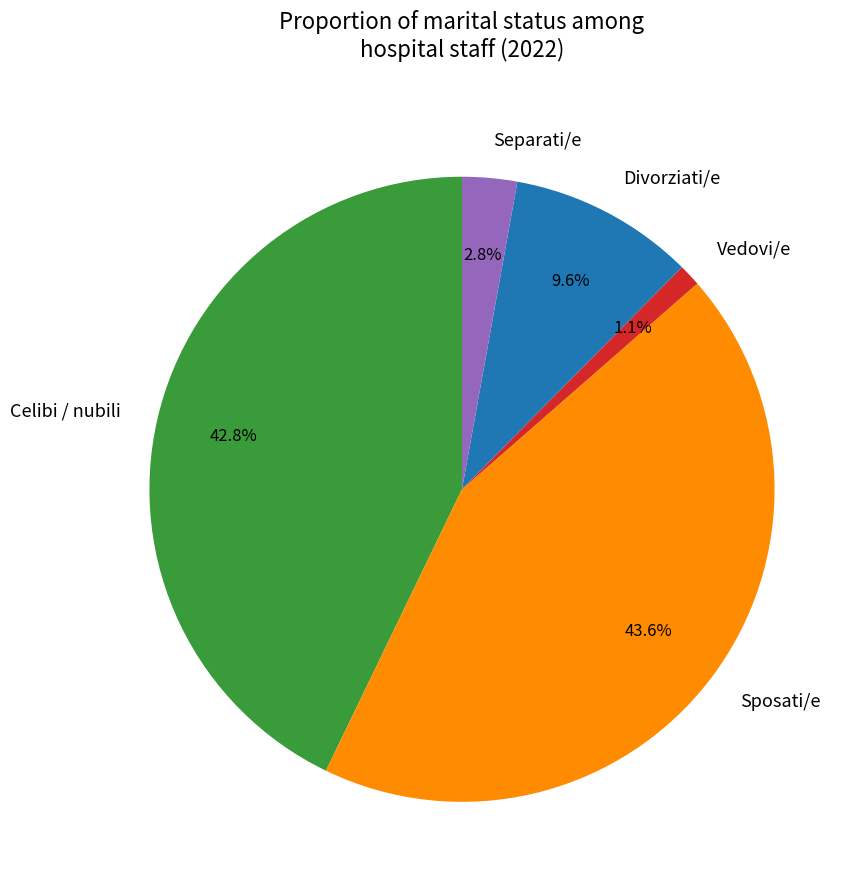

Count the number of slices in the pie.

5